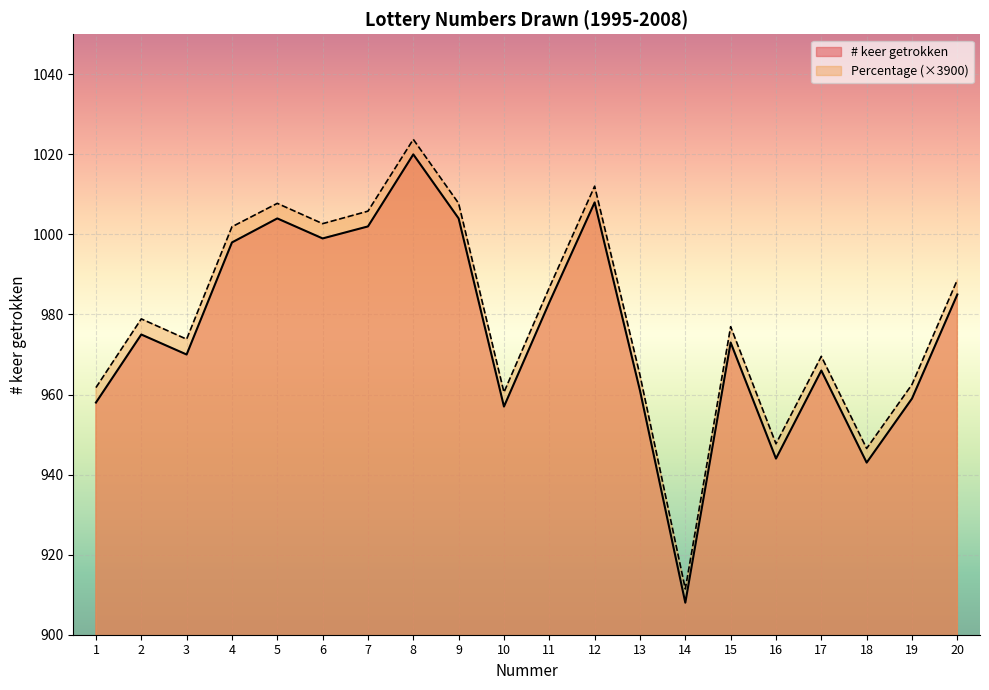

True or false: Percentage and # keer getrokken intersect in this chart.

False